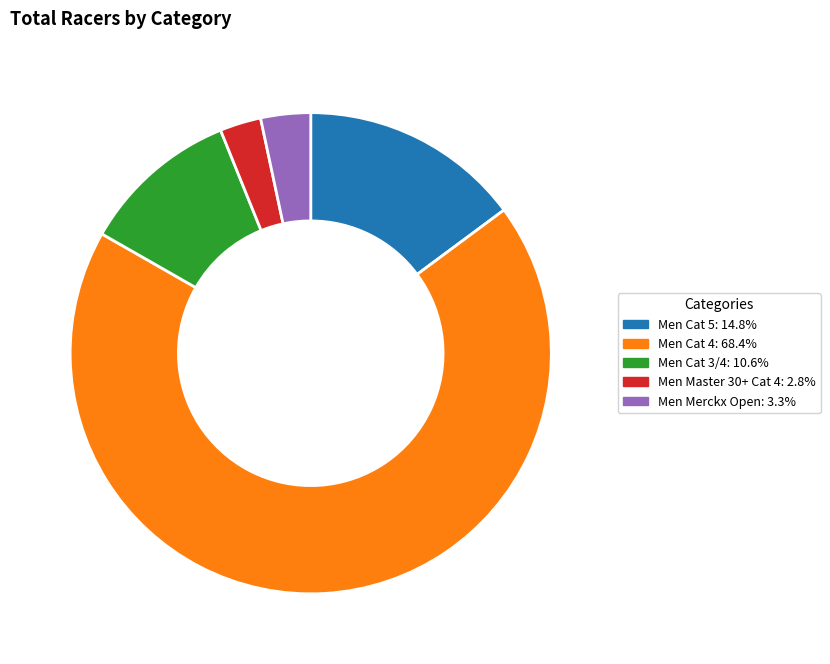

Does Men Master 30+ Cat 4: 2.8% account for over 50% of the chart?

No